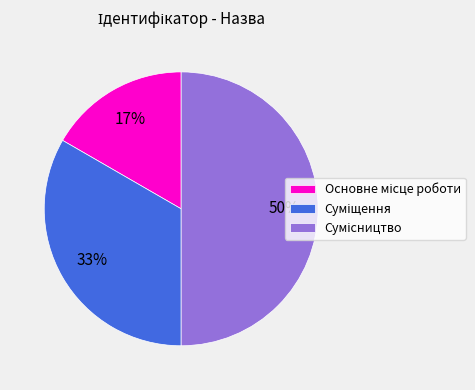

Count the number of slices in the pie.

3